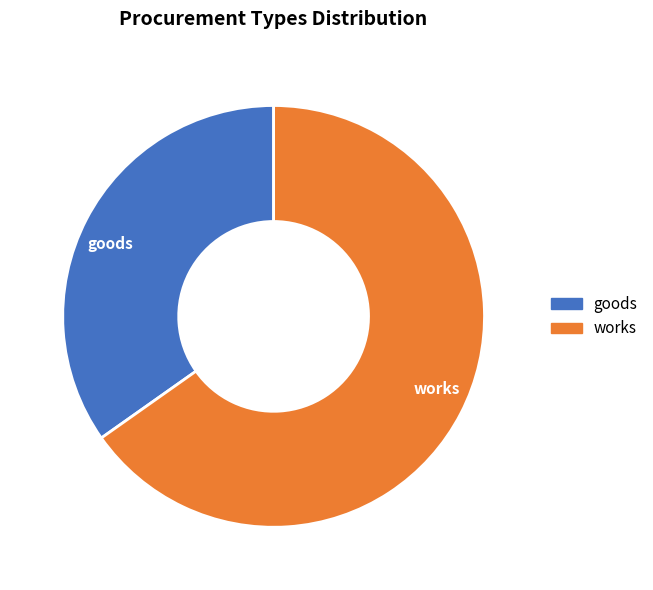

Which category accounts for the majority?

works